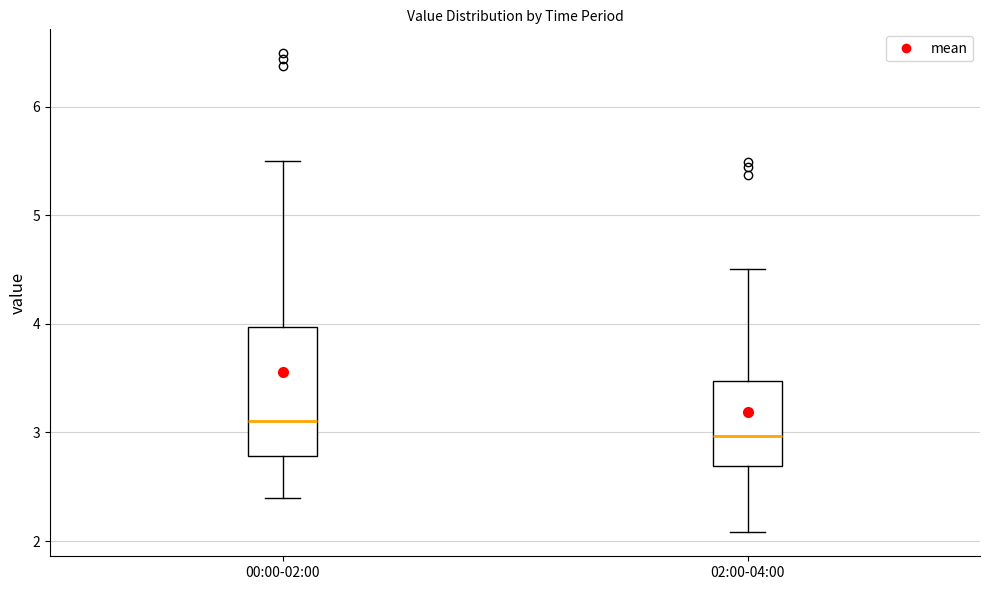

Reading left to right, transcribe this box plot: for each box, give where its median line is, the range the box spans, and where its two whiskers end, as read against the y-axis. The values are not printed on the chart, so give them approximately, as read against the axis.

00:00-02:00: median 3.1, box 2.8 to 4.0, whiskers 2.4 to 5.5
02:00-04:00: median 3.0, box 2.7 to 3.5, whiskers 2.1 to 4.5